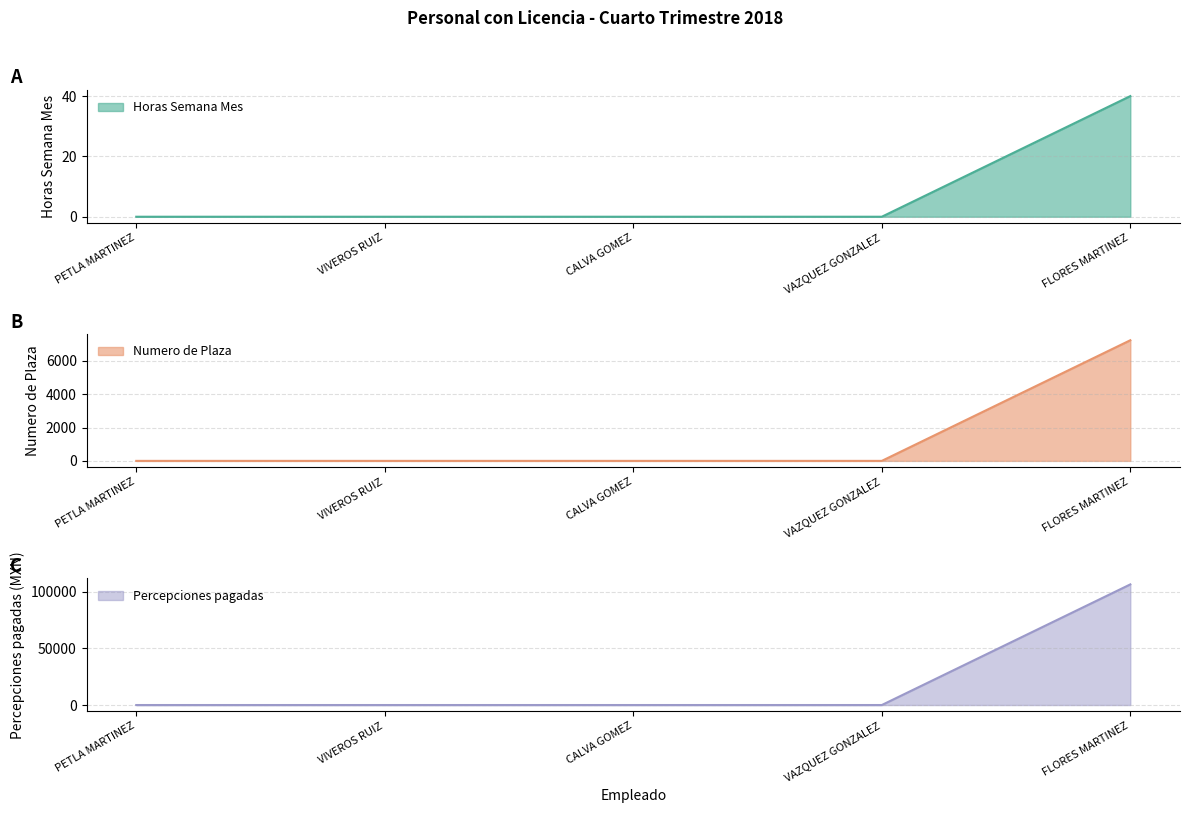

Is it true that Horas Semana Mes equals 16.7 at CALVA GOMEZ?

False